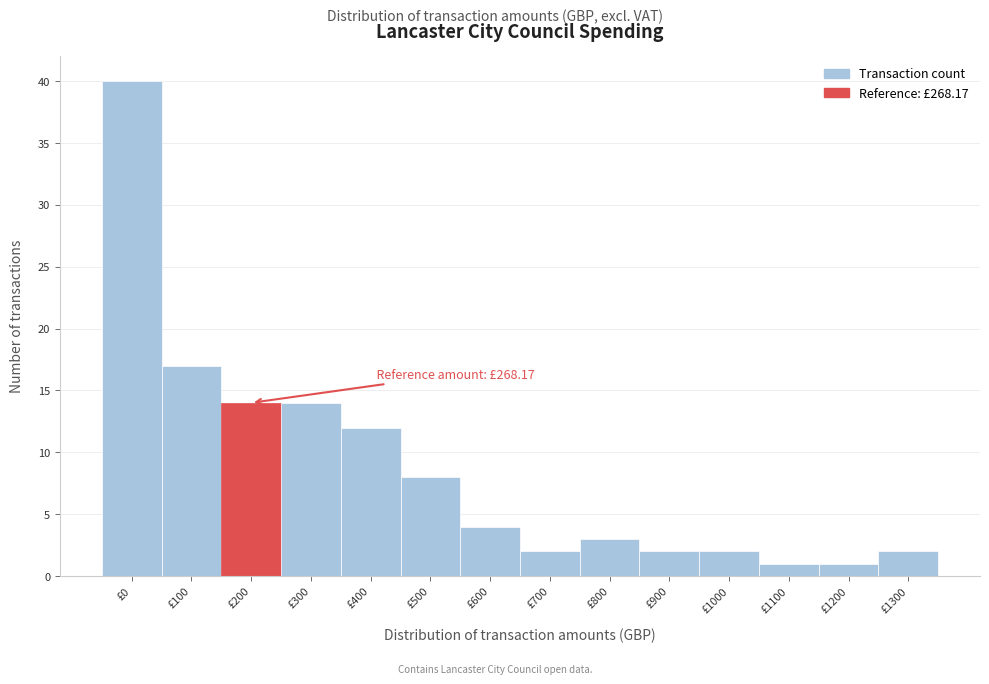

Reading left to right, extract all data points from this chart.

40	17	14	14	12	8	4	2	3	2	2	1	1	2